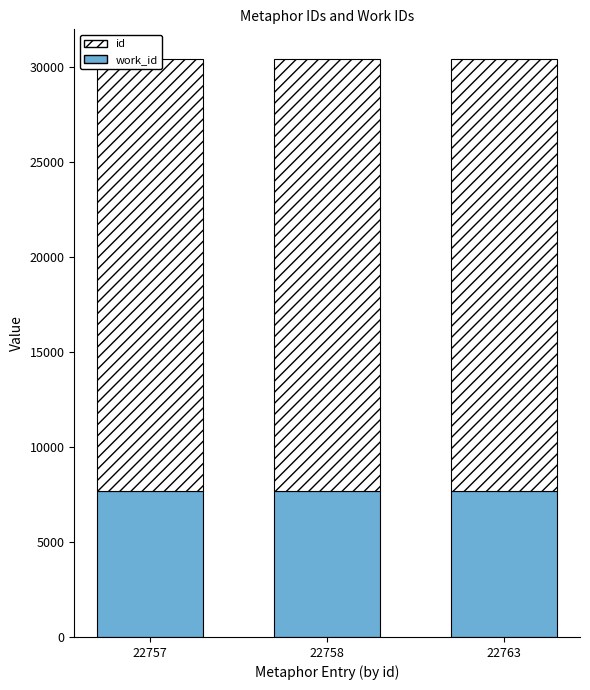

At which category is the sum across all series the highest?

22763